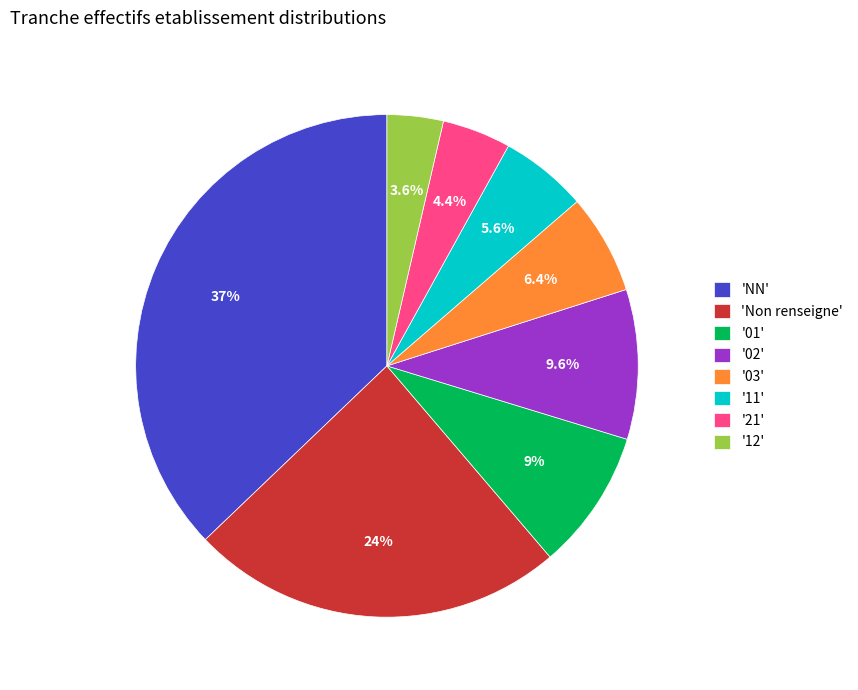

Approximately how many times larger is the value at '11' compared to '12'?

1.6